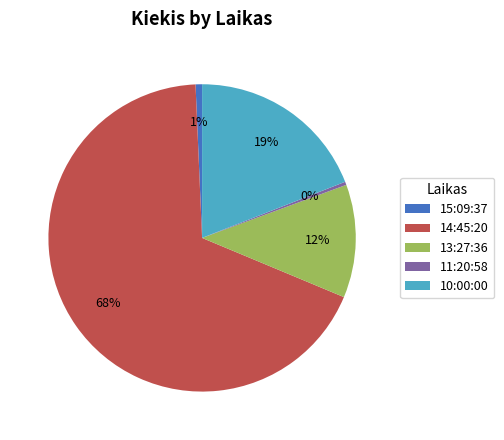

How many slices are in this pie chart?

5